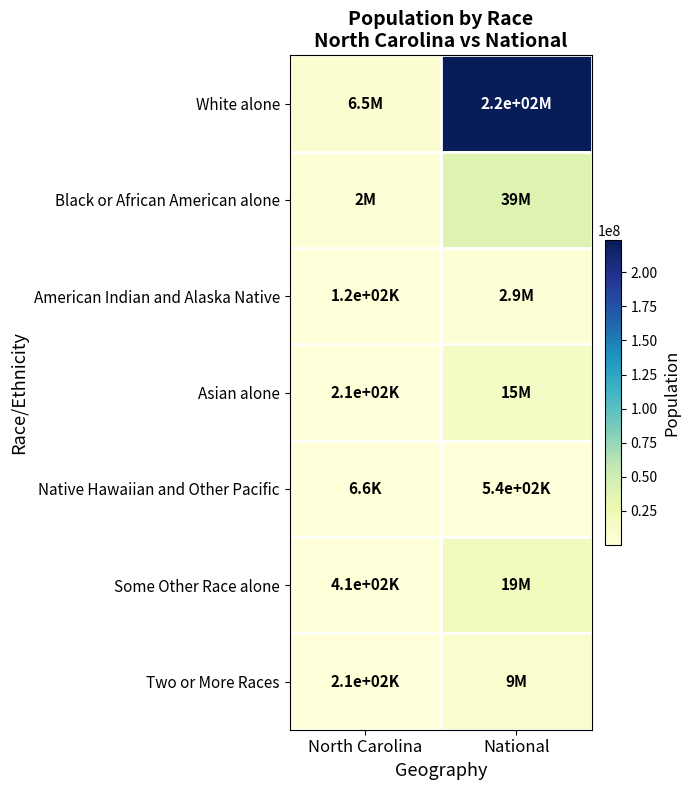

Between North Carolina and National, which series saw the biggest shift?

White alone